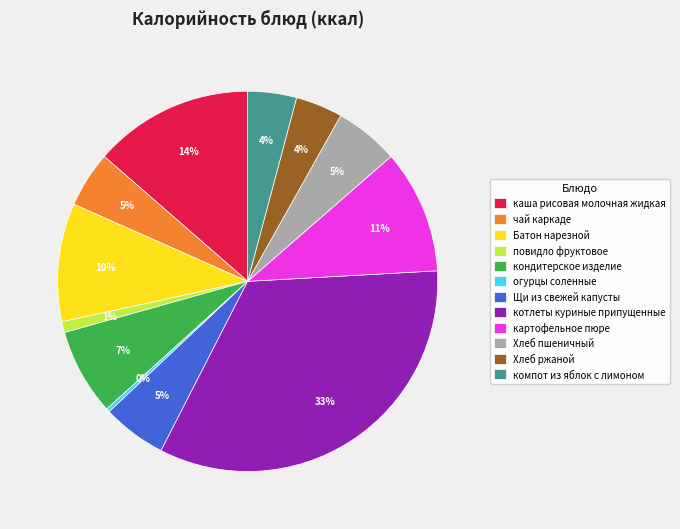

Is there any slice that represents more than half of the pie?

No